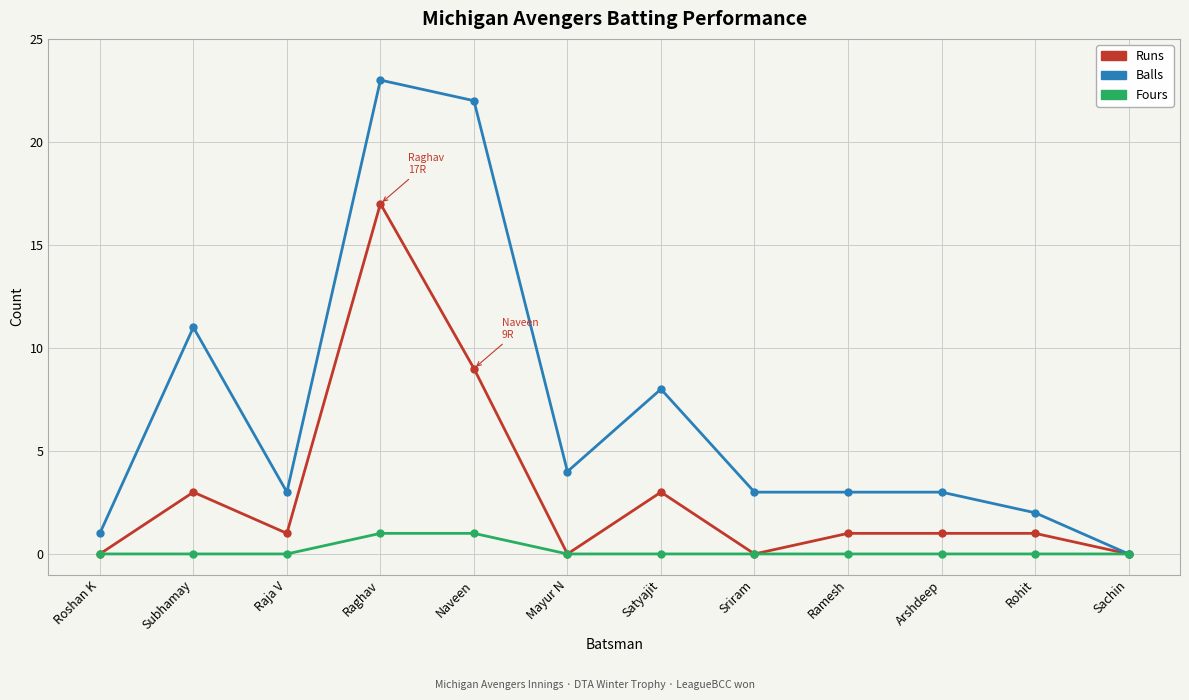

Between Raghav and Mayur N, which series saw the biggest shift?

Balls